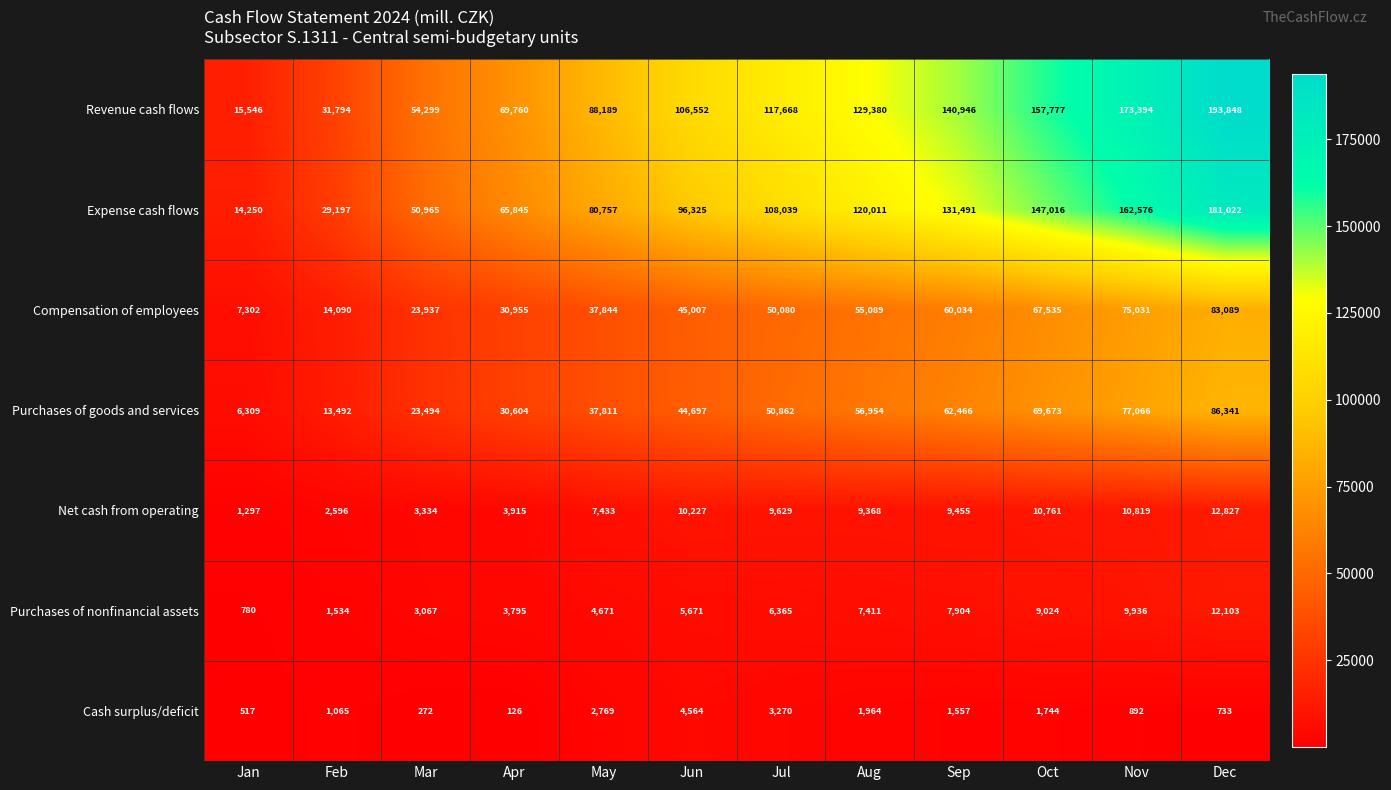

What is the approximate value of Net cash from operating at May, to the nearest 50?

7450